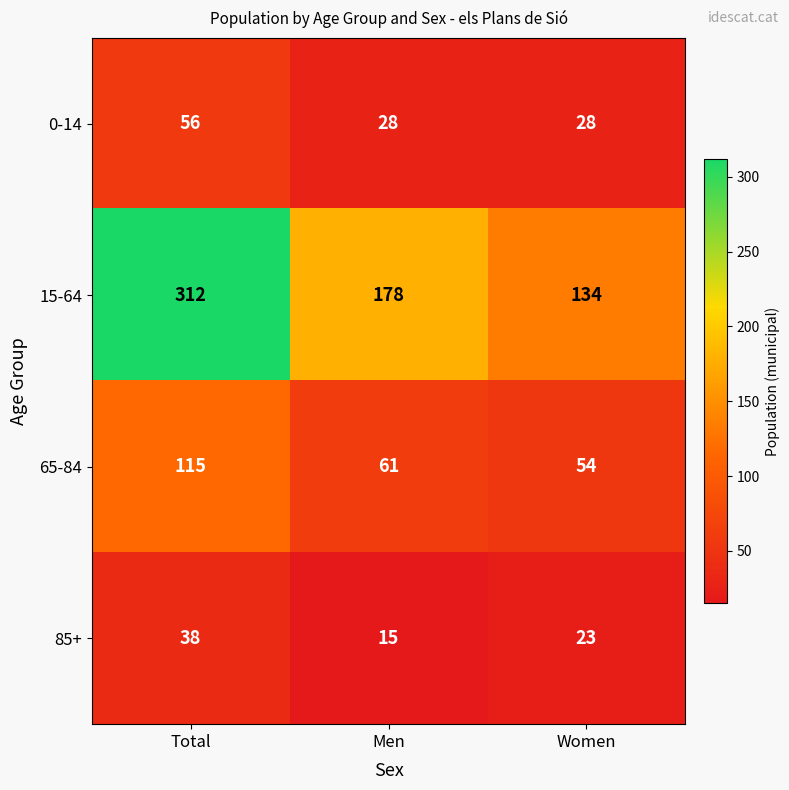

At which category is the sum across all series the highest?

Total